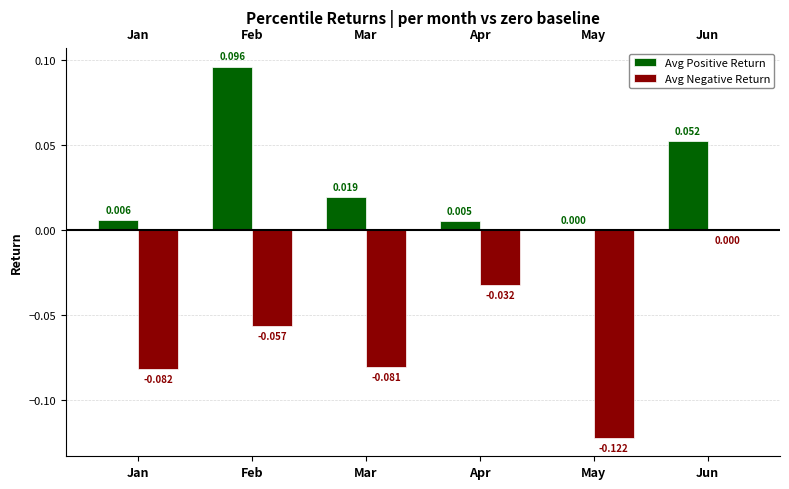

At which label does Avg Positive Return reach its peak?

Feb